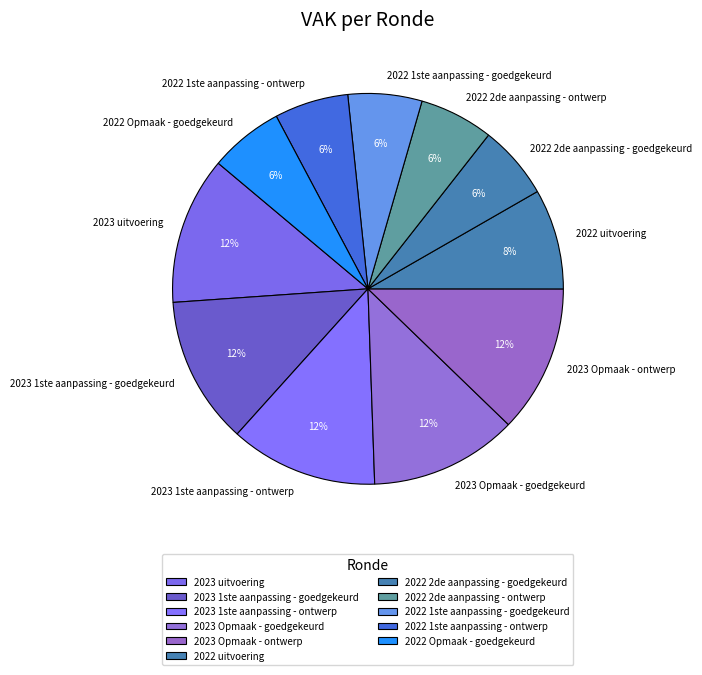

What percentage is the 2023 1ste aanpassing - ontwerp slice, to the nearest percent?

12%